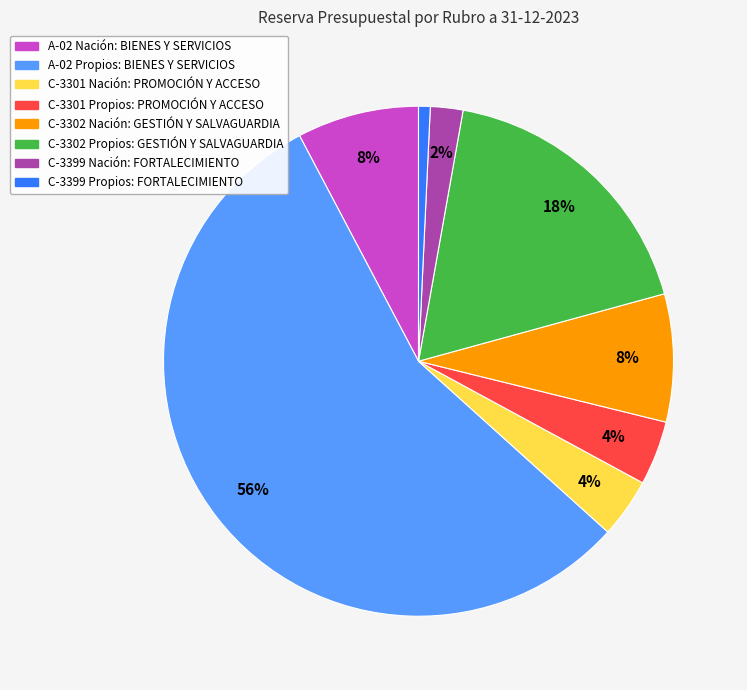

To the nearest percent, what percentage of the pie is C-3301 Propios: PROMOCIÓN Y ACCESO?

4%